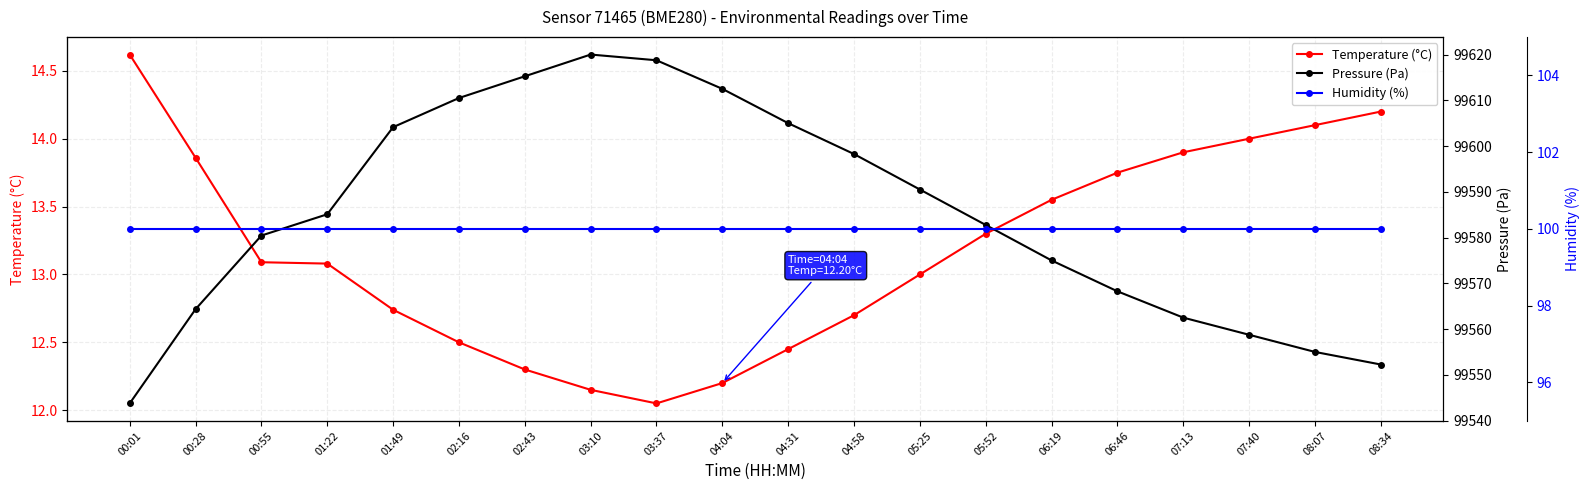

Does the chart display data point markers on the line(s)?

Yes